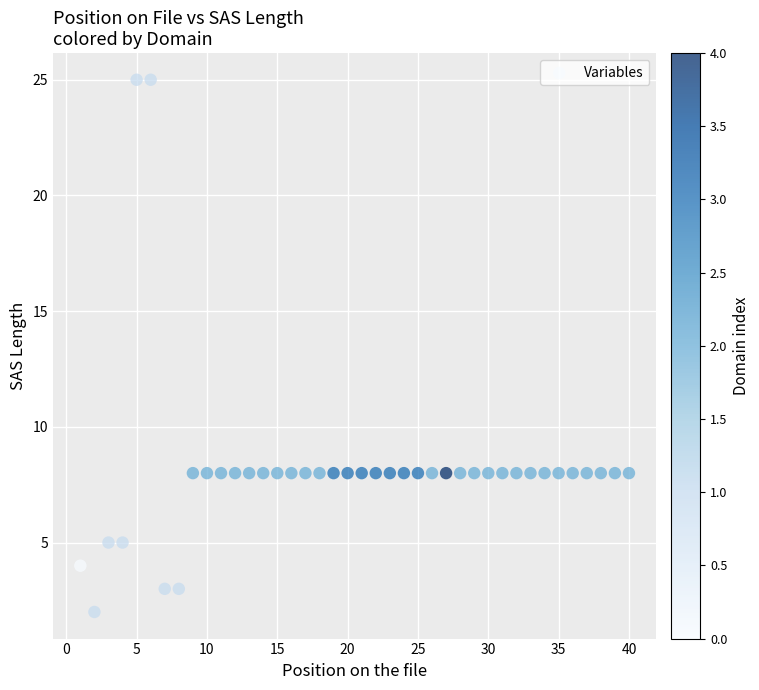

What is the range of Y values (max minus min)?

23